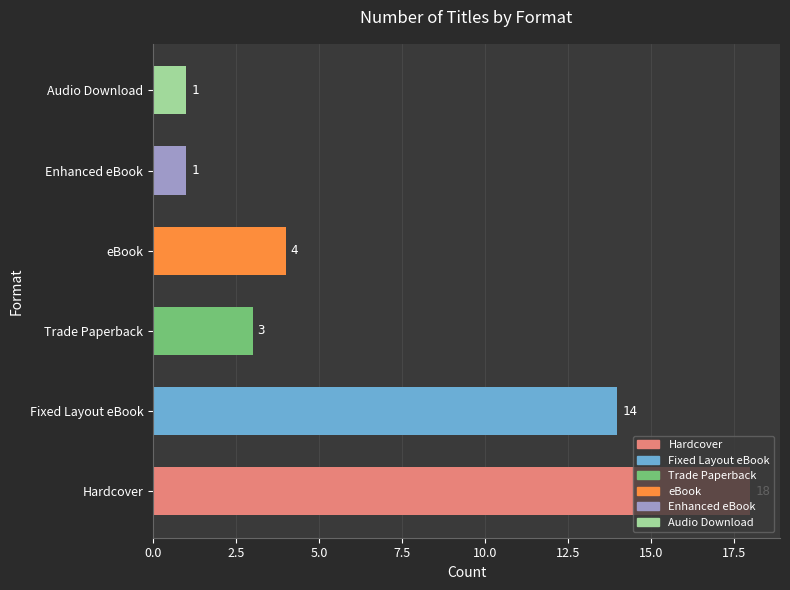

What is the change in value from Hardcover to Fixed Layout eBook?

-4